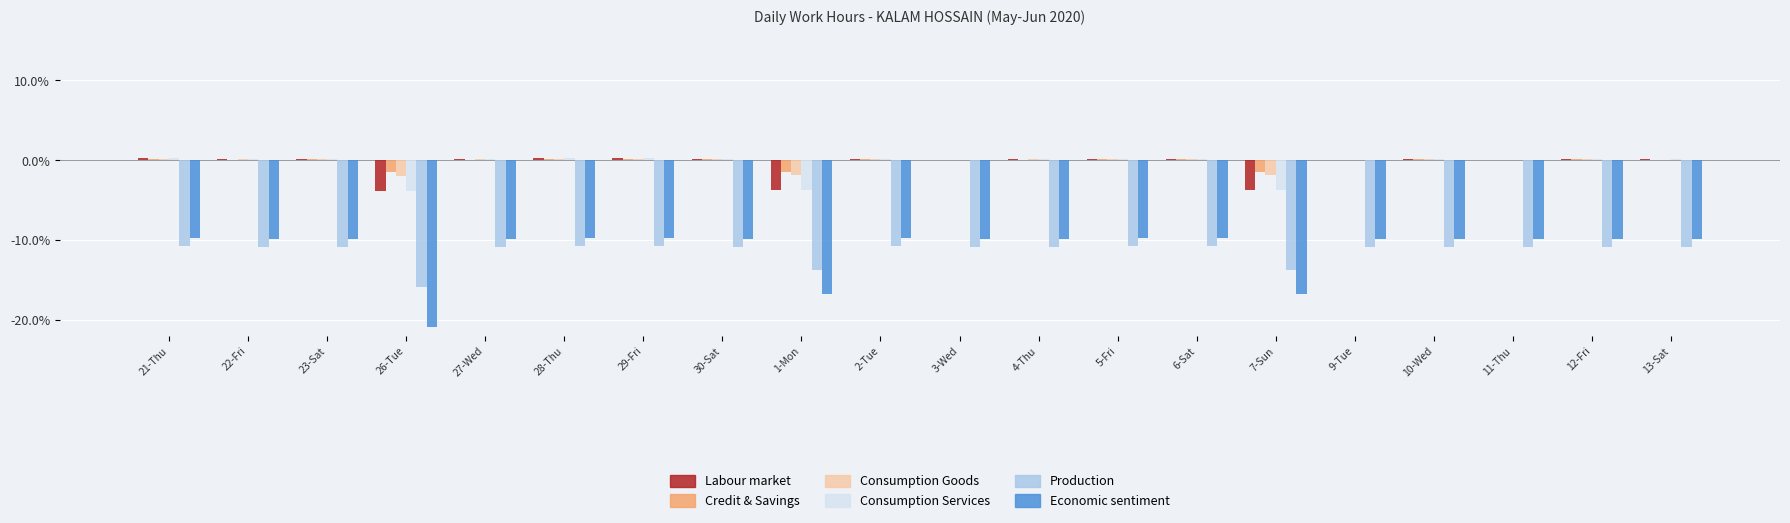

How many data points does each series have?

20